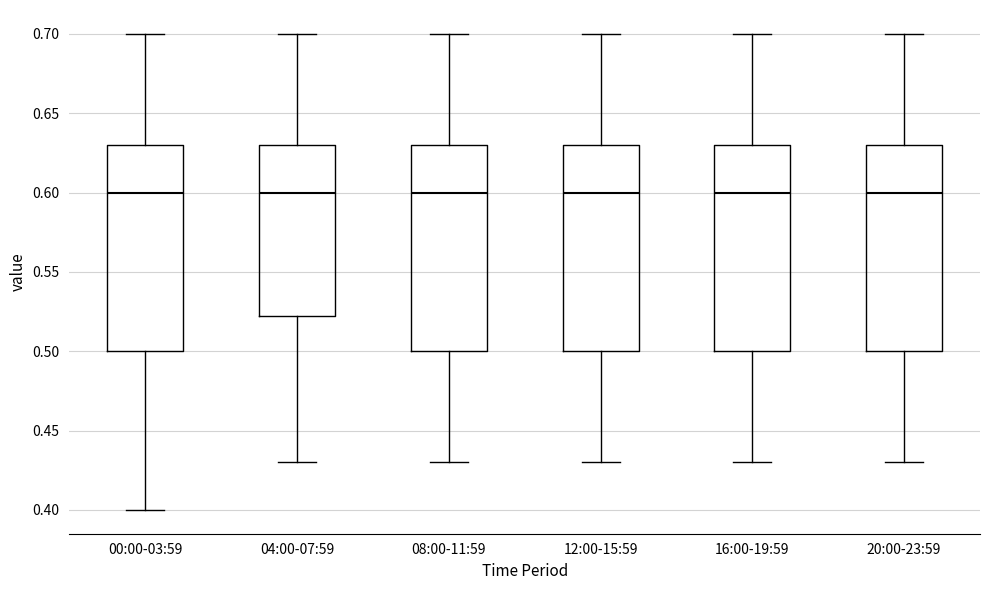

Reading left to right, transcribe this box plot: for each box, give where its median line is, the range the box spans, and where its two whiskers end, as read against the y-axis. The values are not printed on the chart, so give them approximately, as read against the axis.

00:00-03:59: median 0.600, box 0.500 to 0.630, whiskers 0.400 to 0.700
04:00-07:59: median 0.600, box 0.525 to 0.630, whiskers 0.430 to 0.700
08:00-11:59: median 0.600, box 0.500 to 0.630, whiskers 0.430 to 0.700
12:00-15:59: median 0.600, box 0.500 to 0.630, whiskers 0.430 to 0.700
16:00-19:59: median 0.600, box 0.500 to 0.630, whiskers 0.430 to 0.700
20:00-23:59: median 0.600, box 0.500 to 0.630, whiskers 0.430 to 0.700